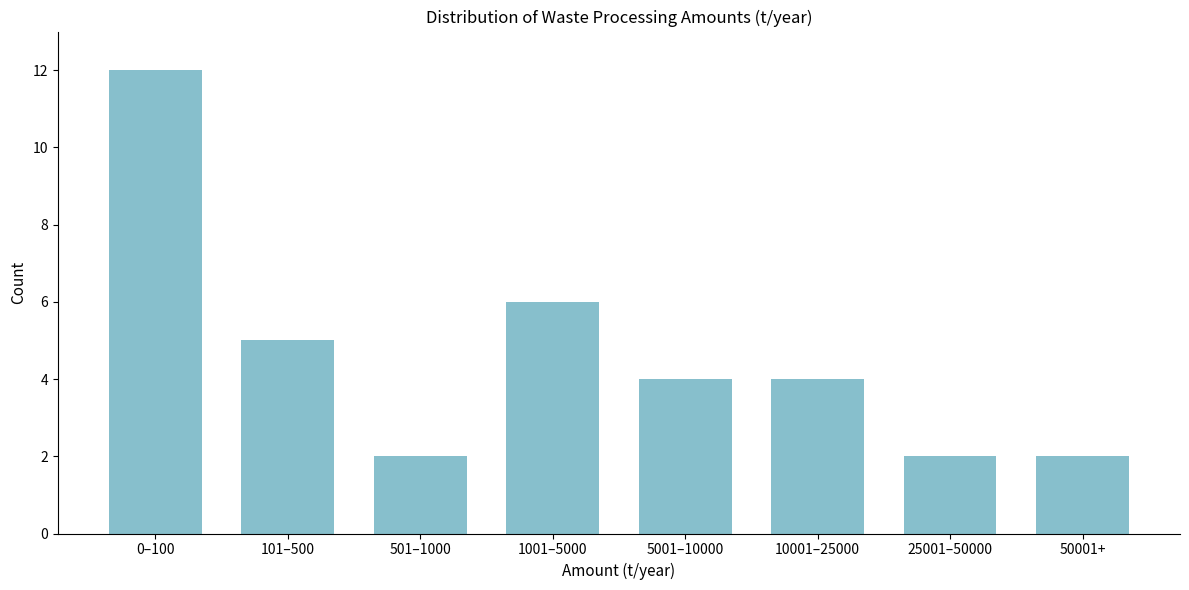

Reading right to left, transcribe all the data shown in this chart.

50001+=2	25001–50000=2	10001–25000=4	5001–10000=4	1001–5000=6	501–1000=2	101–500=5	0–100=12